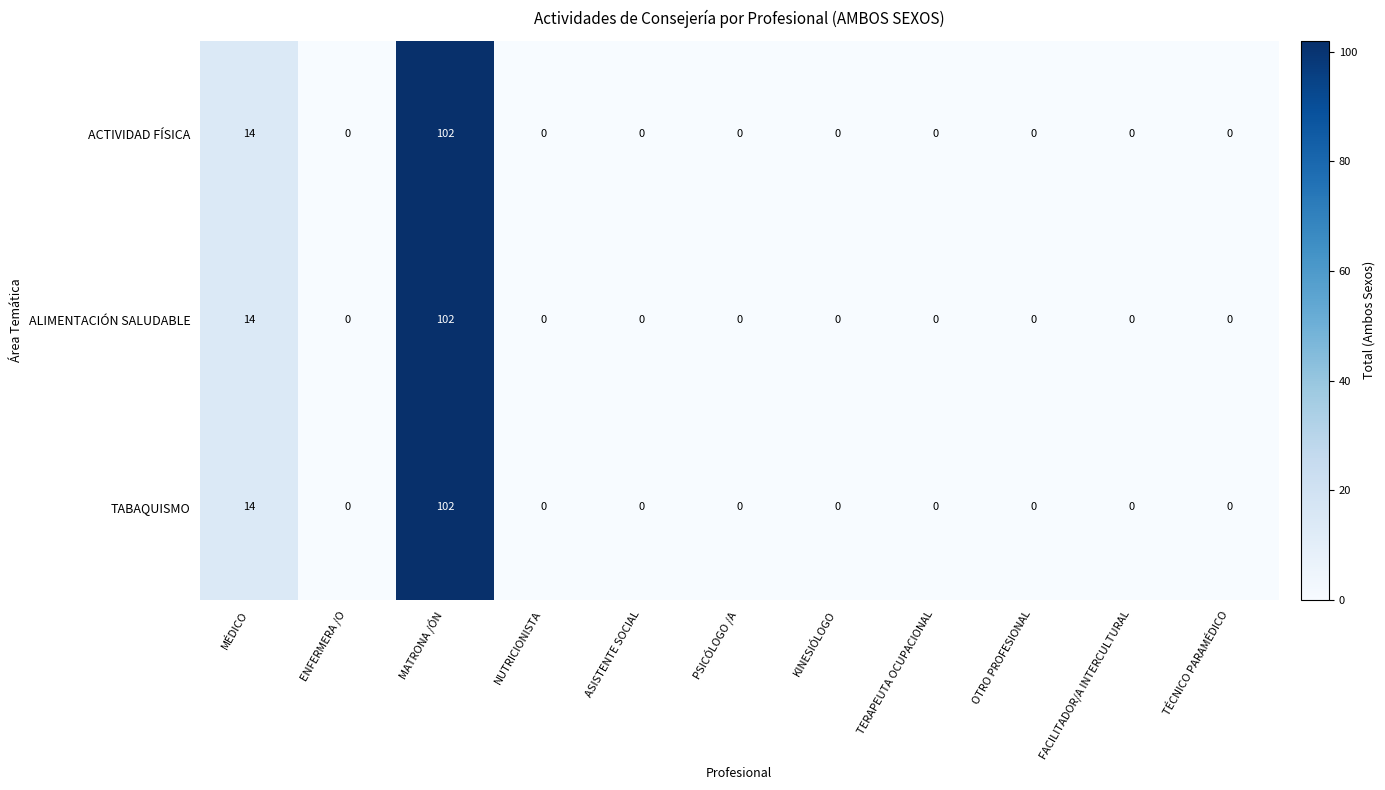

What is the sum of all ALIMENTACIÓN SALUDABLE values?

116